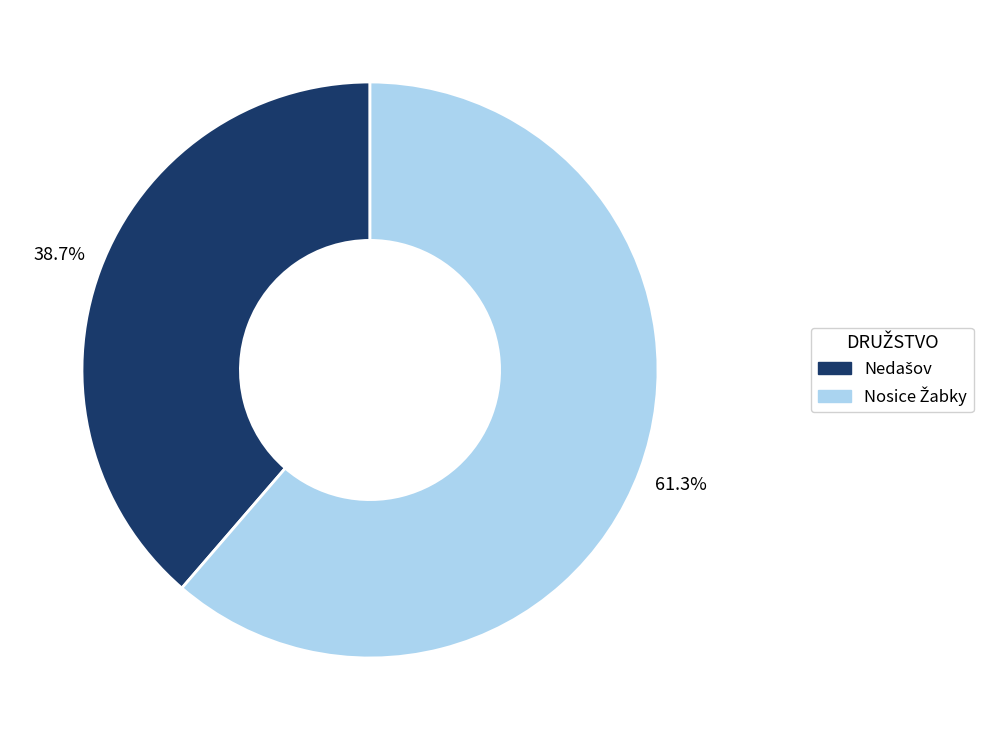

Is there any slice that represents more than half of the pie?

Yes